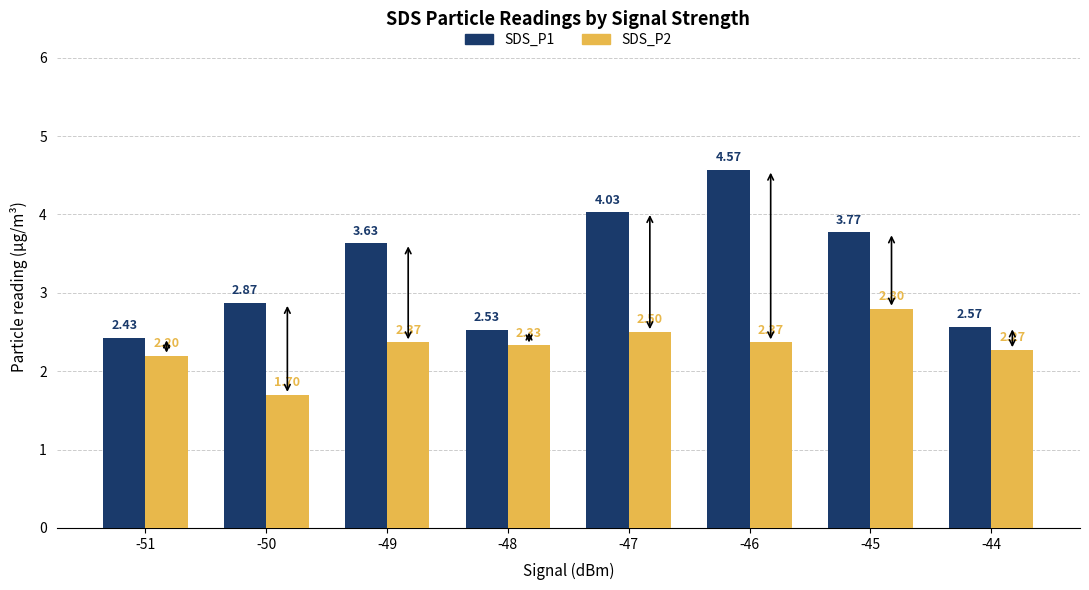

What is the sum of all SDS_P2 values?

18.5